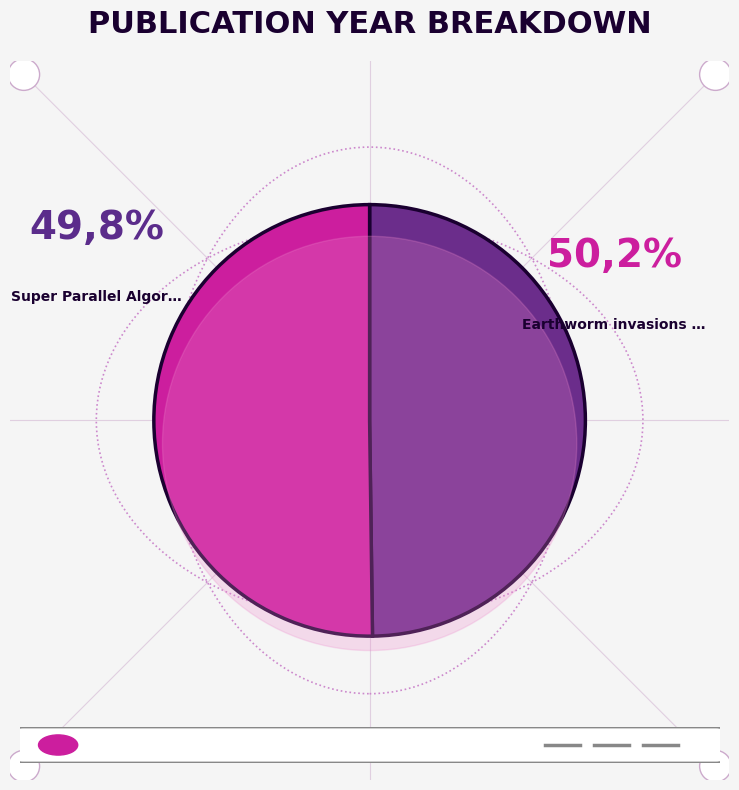

Is there any slice that represents more than half of the pie?

Yes